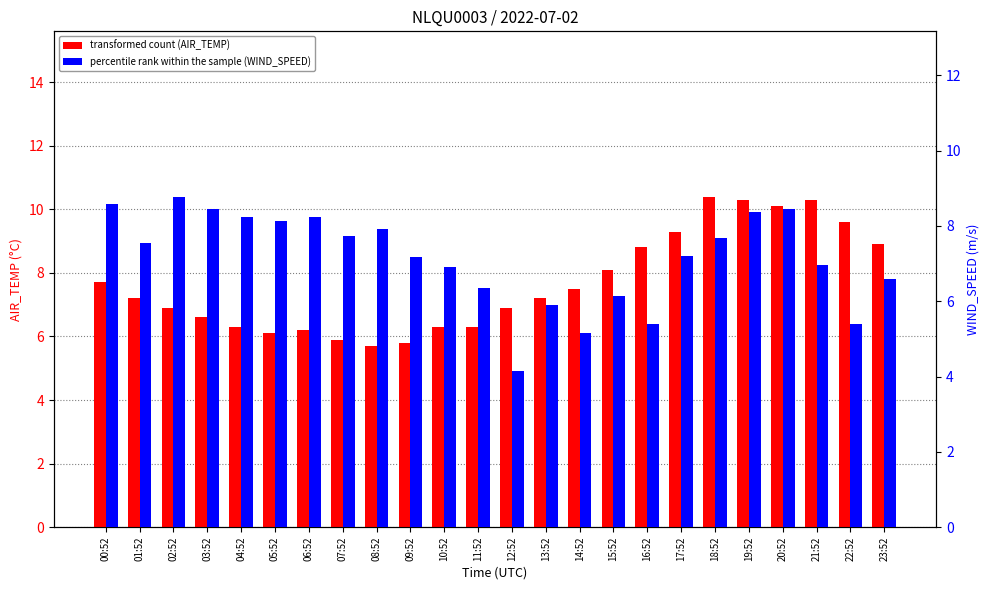

At which label does WIND_SPEED reach its minimum?

12:52